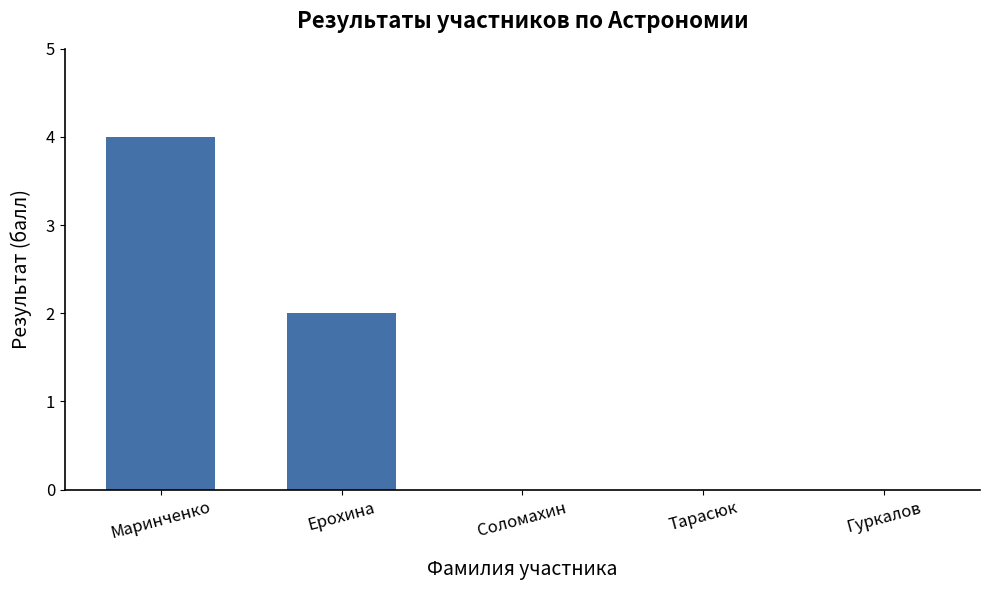

At which category does the chart reach its peak across all series?

Маринченко